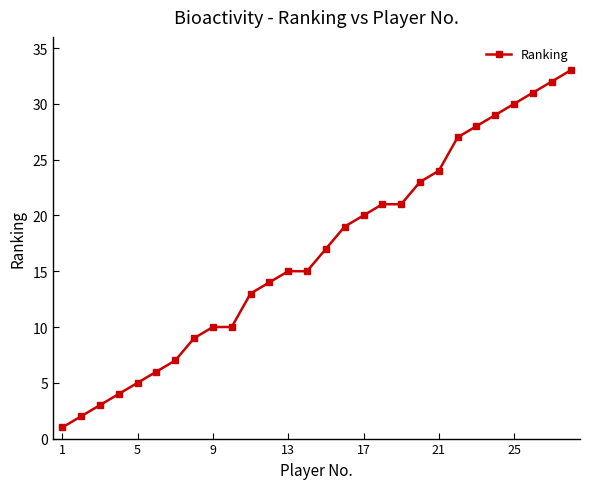

Does the chart display data point markers on the line(s)?

Yes